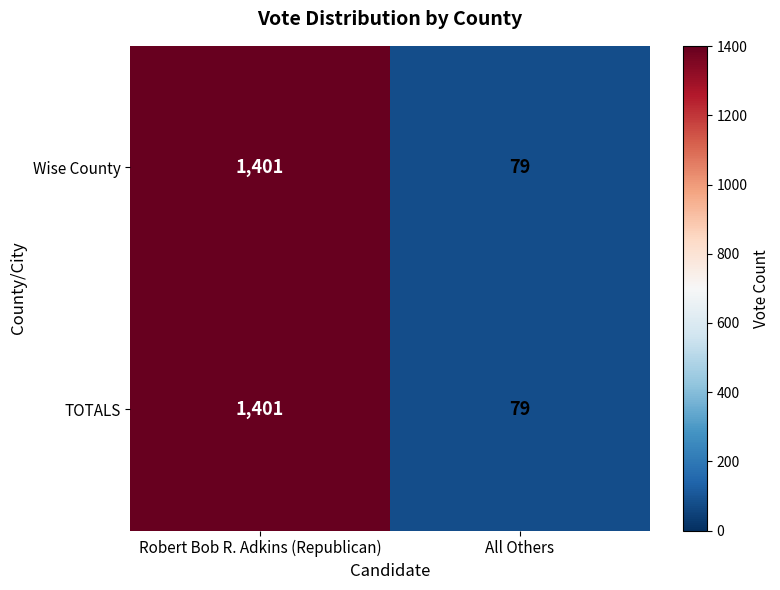

At which label does Wise County reach its peak?

Robert Bob R. Adkins (Republican)